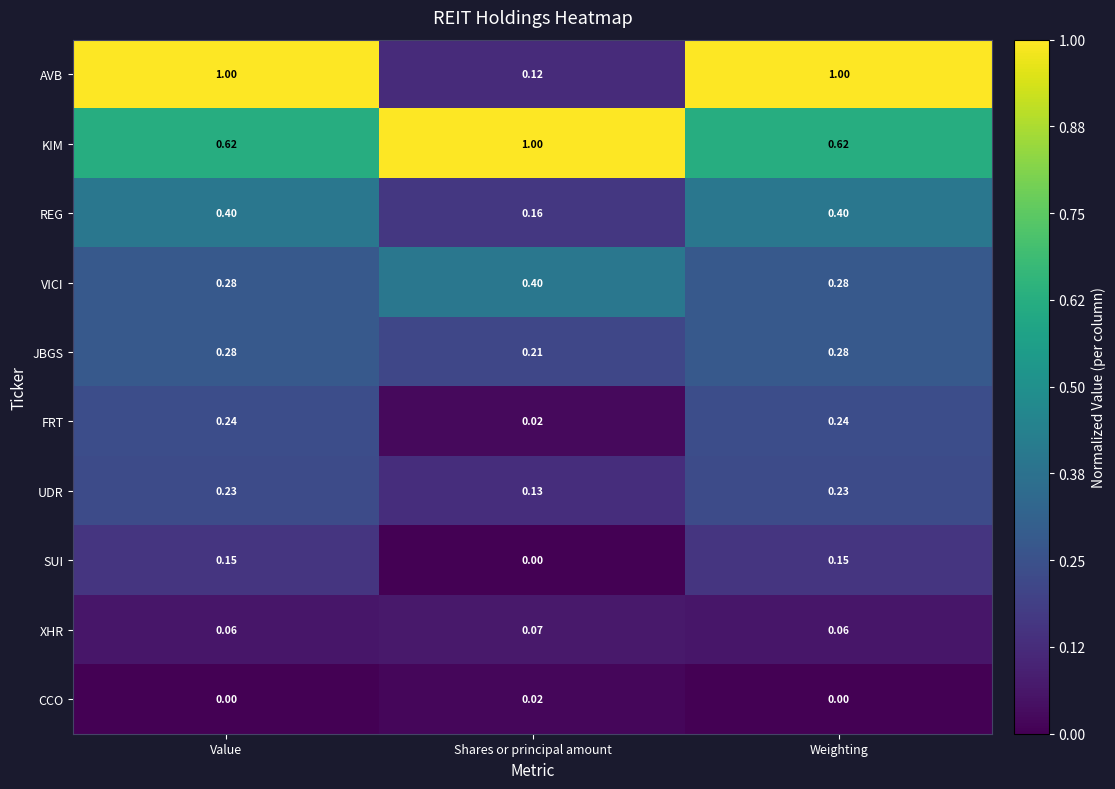

Which series changed the most between Shares or principal amount and Weighting?

AVB